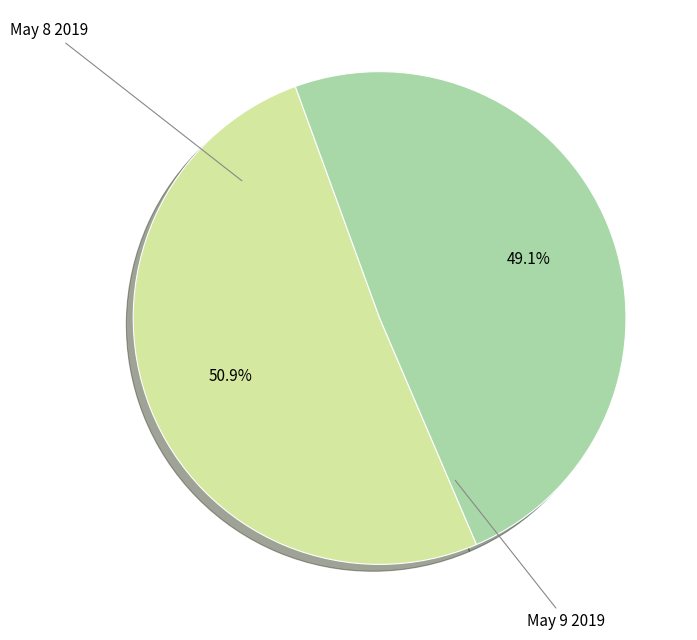

Is there a majority slice in this chart?

Yes